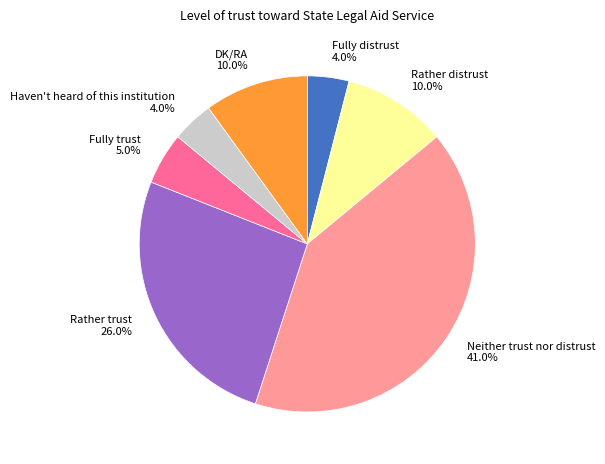

What percentage is the Rather trust slice, to the nearest percent?

26%